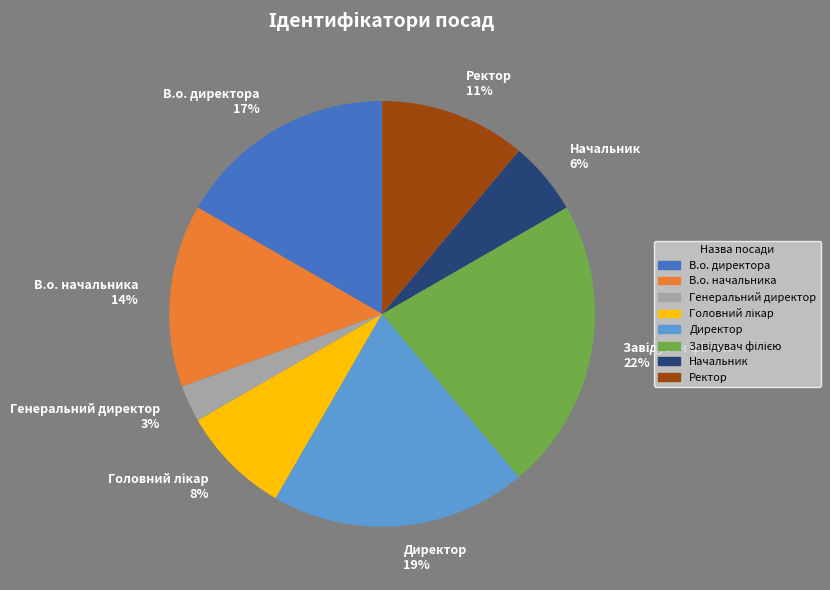

Do Директор and Начальник together represent more than half of the pie?

No